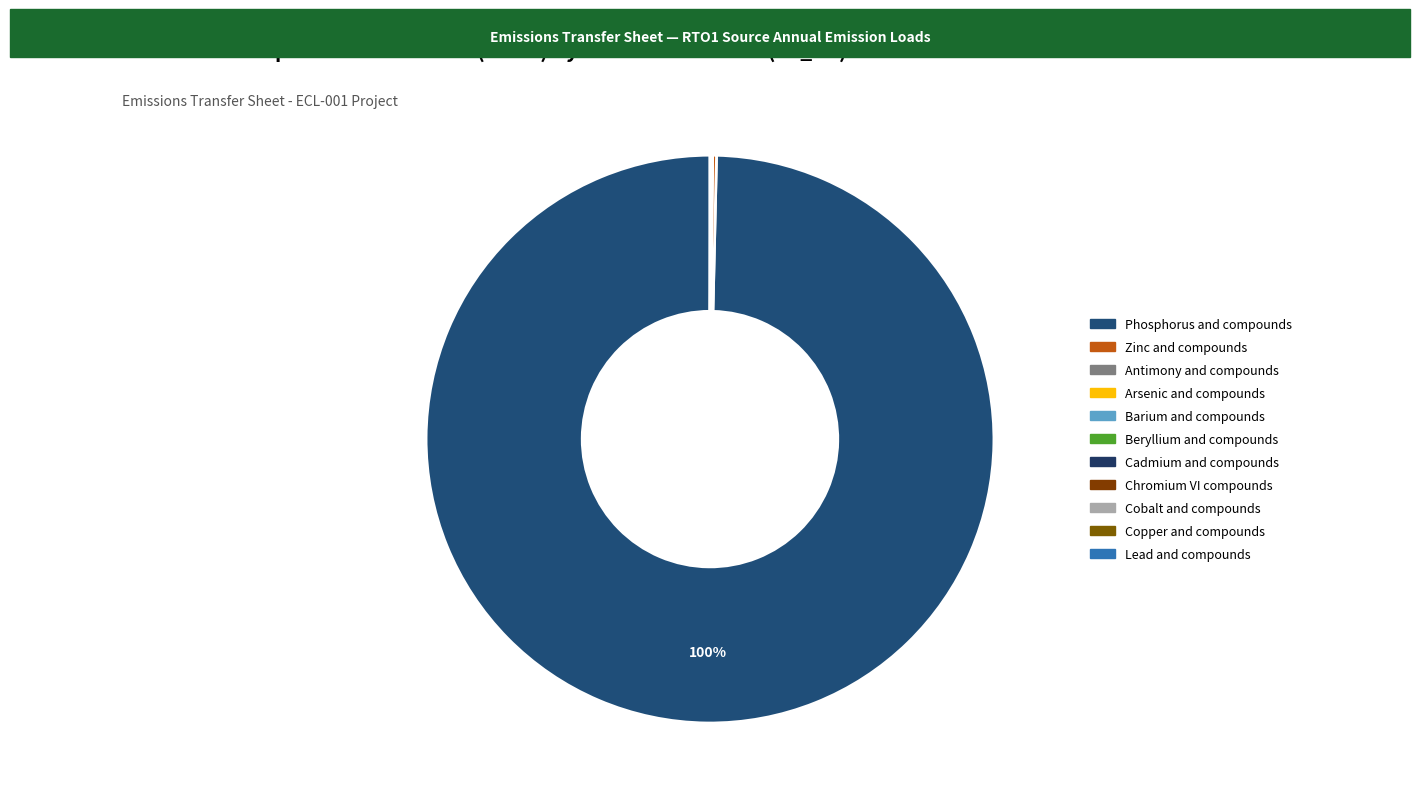

To the nearest percent, what percentage of the pie is Phosphorus and compounds?

100%